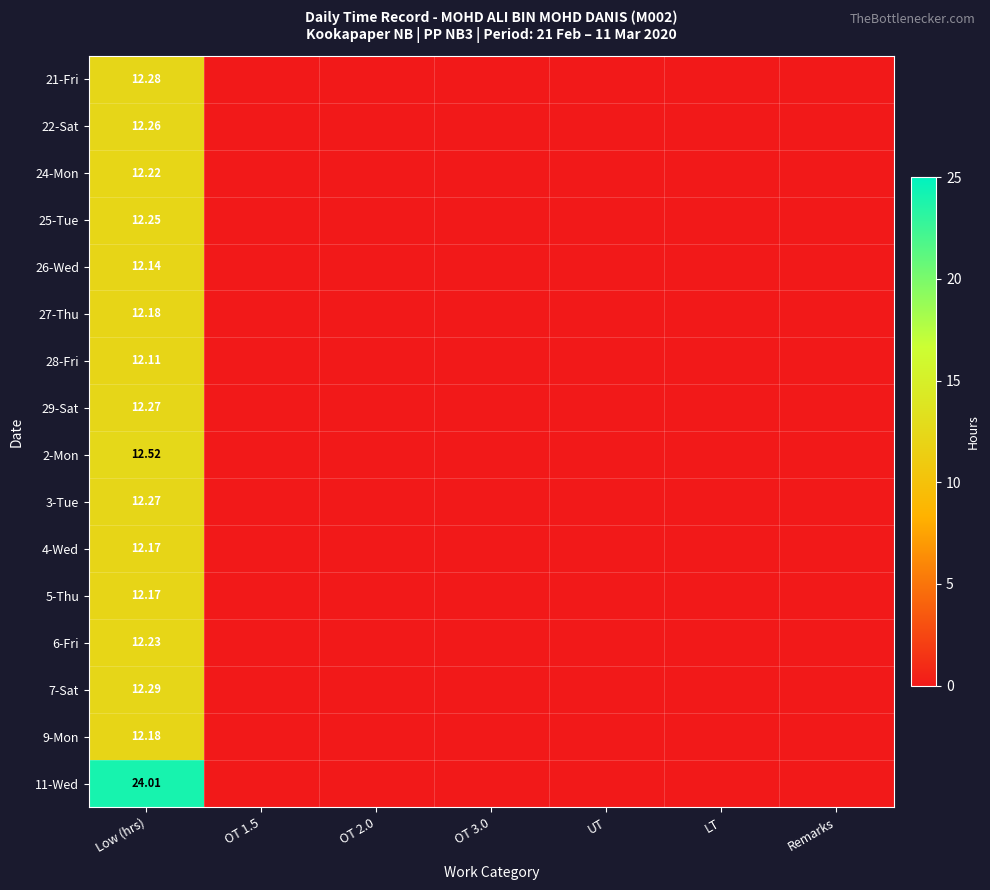

Which series has the largest total across all categories?

11-Wed